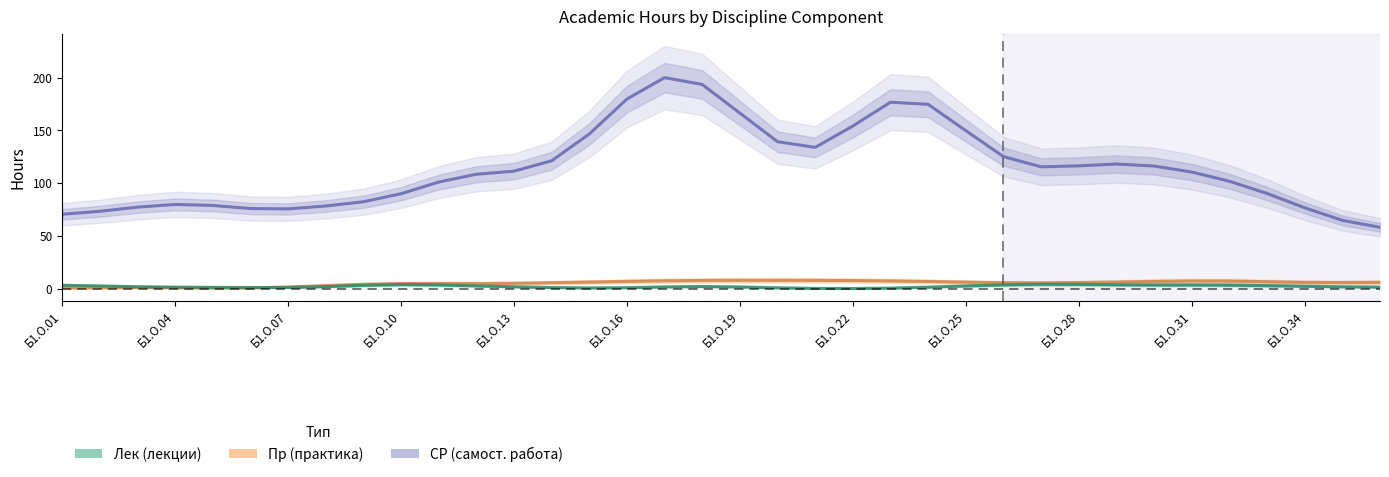

Reading left to right, list all the values displayed in this chart.

СР (самост. работа): 70.5	73.3	77.3	79.9	78.9	76.0	75.6	78.3	82.4	90.0	101.0	108.4	111.3	121.2	146.6	179.7	200.0	193.5	166.3	139.3	133.9	154.1	176.7	174.7	149.7	125.1	115.5	116.4	118.1	116.2	110.5	101.8	90.2	76.7	64.7	58.2
Пр (практика): 0.6	0.9	1.1	0.9	0.6	0.8	1.6	3.0	4.2	4.9	5.0	4.9	5.2	5.7	6.3	7.0	7.5	7.9	8.0	8.0	7.9	7.7	7.4	6.9	6.3	5.7	5.6	5.8	6.3	6.9	7.4	7.3	6.7	6.0	5.9	6.1
Лек (лекции): 3.2	2.6	1.9	1.5	1.3	1.1	1.2	2.0	3.3	4.0	3.6	2.7	1.8	1.1	0.8	1.0	1.7	2.1	1.7	0.9	0.3	0.2	0.6	1.5	2.6	3.7	4.2	4.2	3.8	3.6	3.6	3.4	2.9	2.3	1.8	1.5